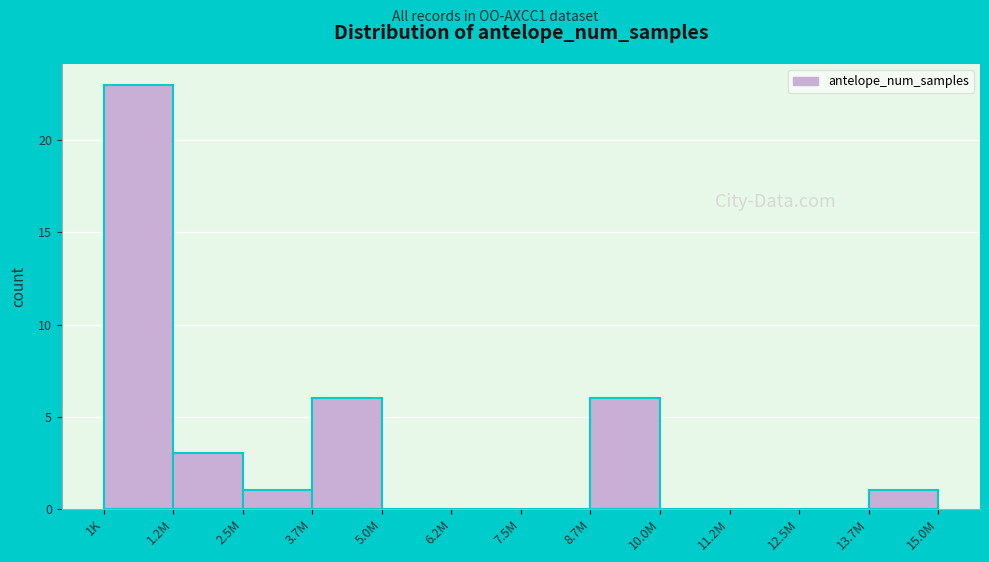

Reading left to right, extract all data points from this chart.

1K=23	1.2M=3	2.5M=1	3.7M=6	5.0M=0	6.2M=0	7.5M=0	8.7M=6	10.0M=0	11.2M=0	12.5M=0	13.7M=1